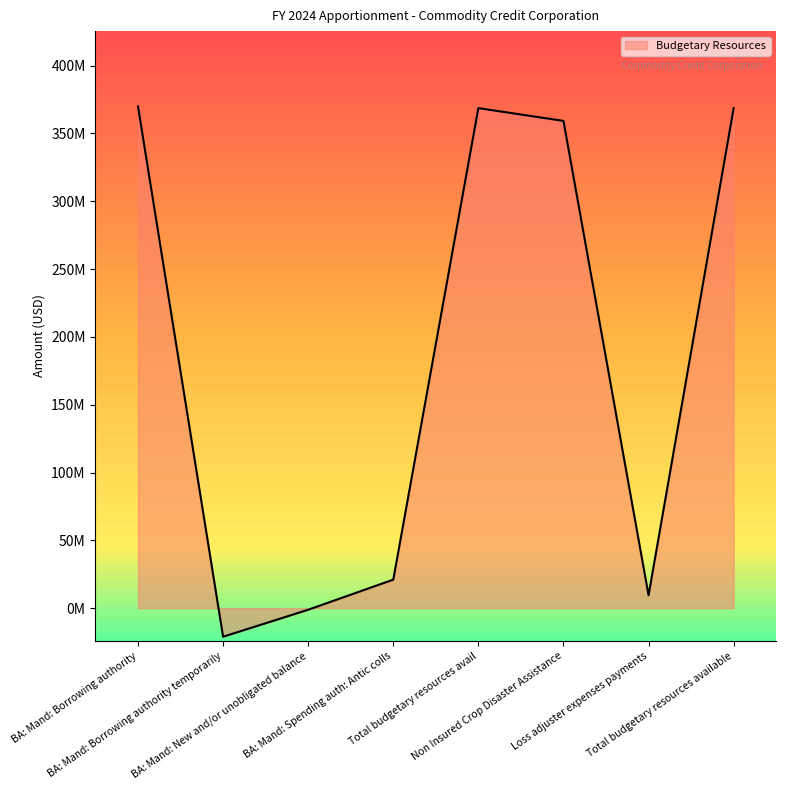

Does the chart display data point markers on the line(s)?

No